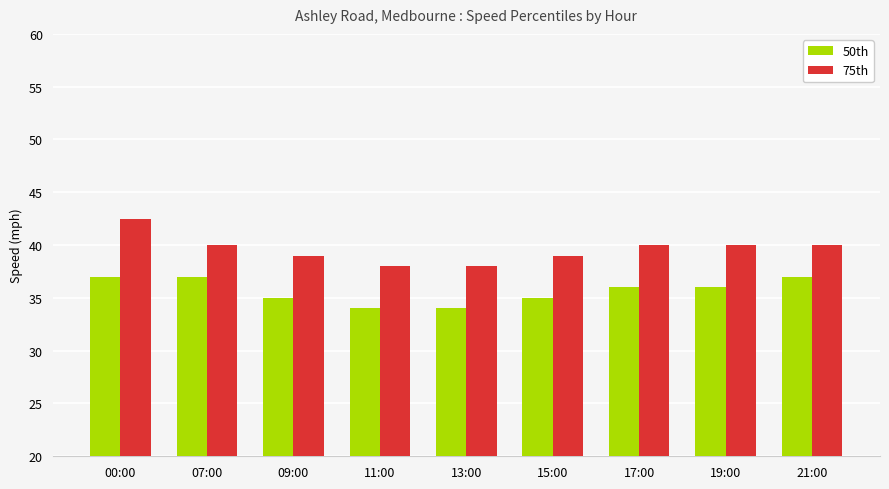

What are all the series names shown in the legend?

50th, 75th